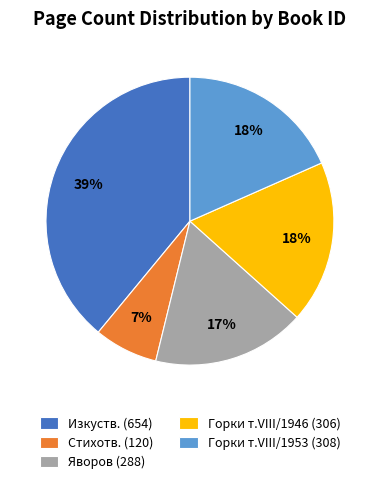

Does Стихотв. (120) represent more than half of the total?

No